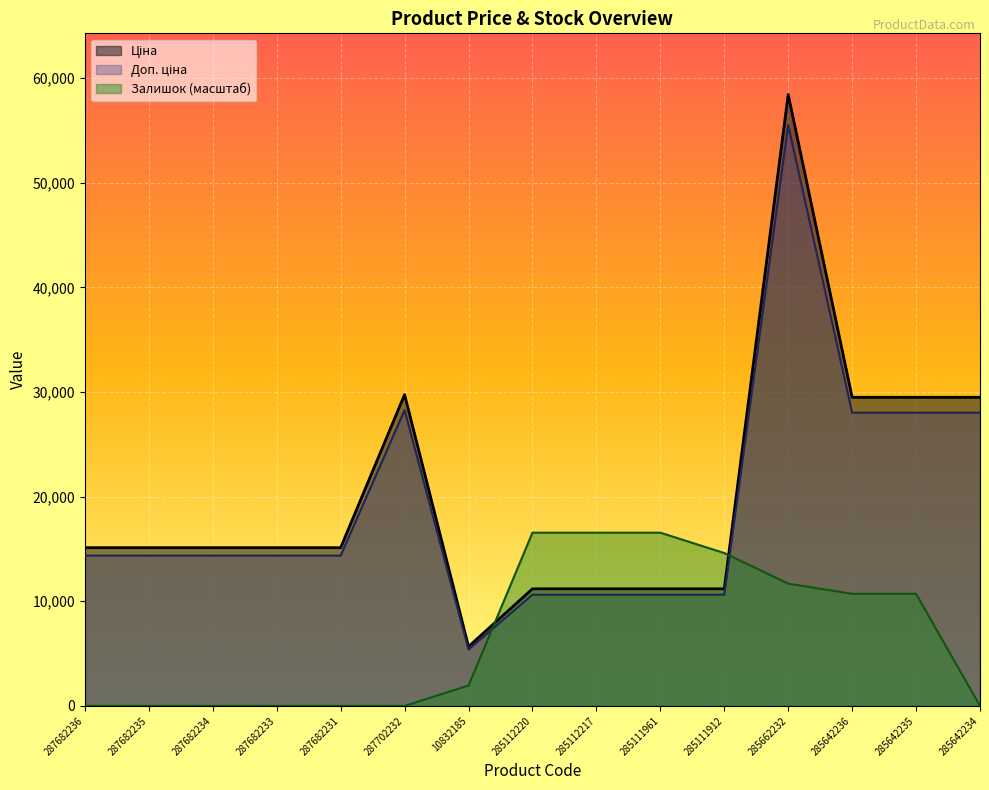

Reading right to left, list all the values displayed in this chart.

Ціна: 29491.5	29491.5	29491.5	58426.5	11188.2	11188.2	11188.2	11188.2	5673.8	29747.2	15120.0	15120.0	15120.0	15120.0	15120.0
Доп. ціна: 28016.9	28016.9	28016.9	55505.2	10628.8	10628.8	10628.8	10628.8	5390.1	28259.9	14364.0	14364.0	14364.0	14364.0	14364.0
Залишок: 0.0	10711.5	10711.5	11685.3	14606.6	16554.2	16554.2	16554.2	1947.6	0.0	0.0	0.0	0.0	0.0	0.0